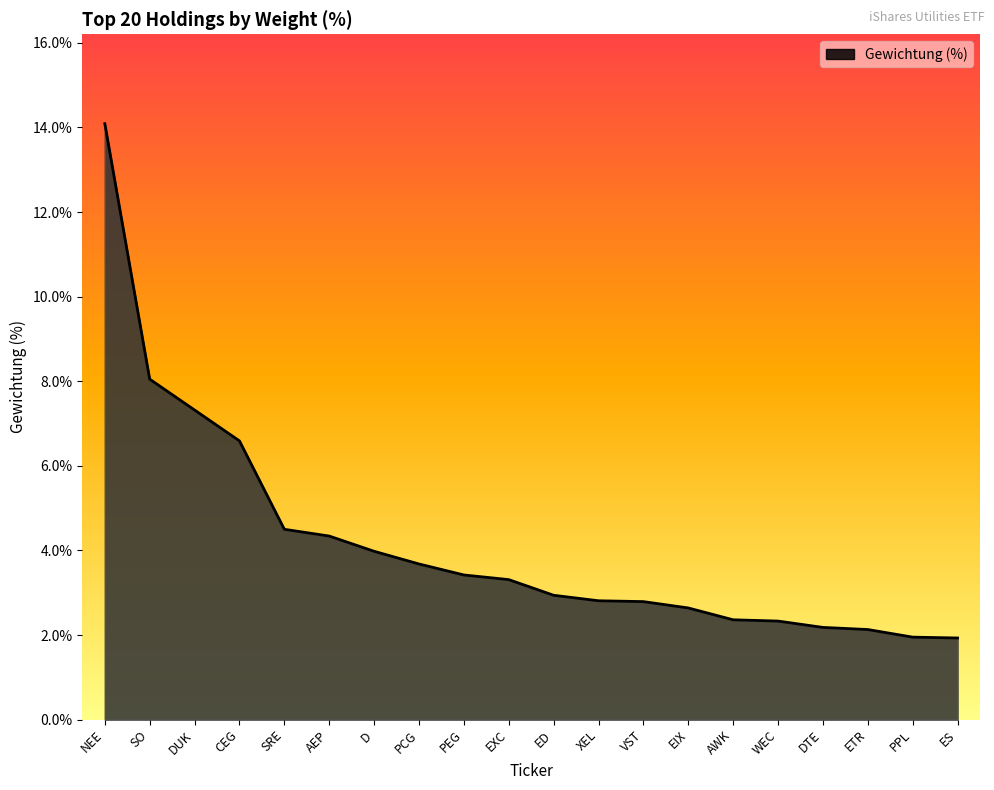

At which label does the data first exceed 3?

NEE